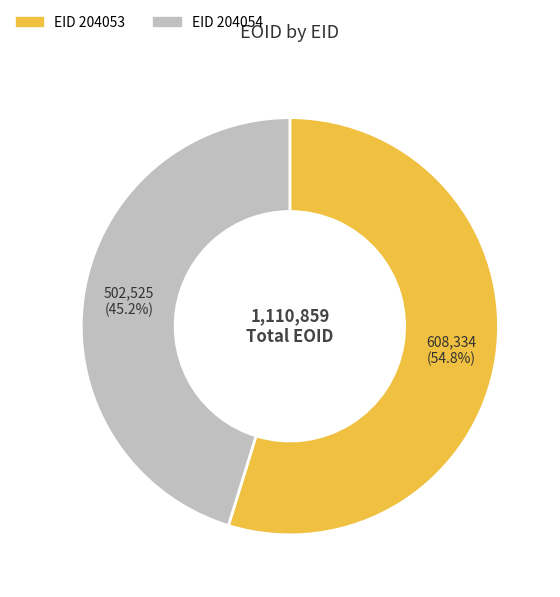

How many slices are in this pie chart?

2